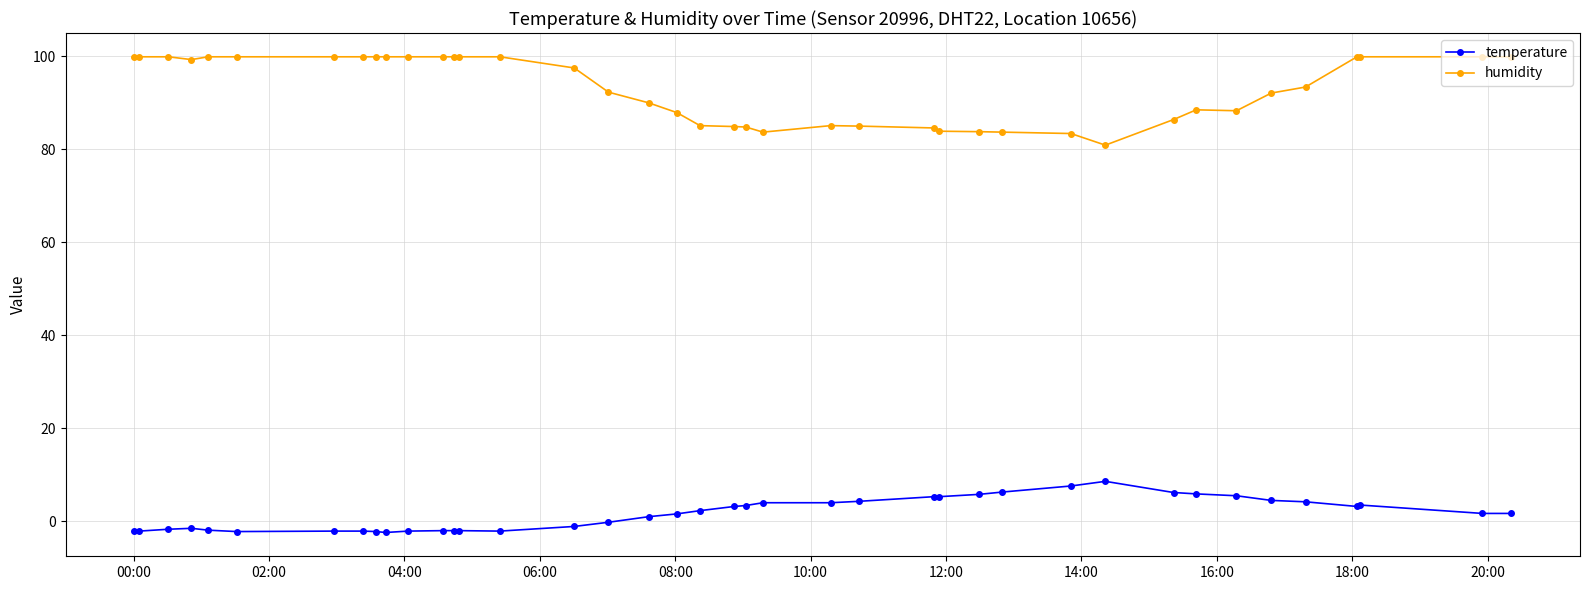

How many lines are shown in the chart?

2